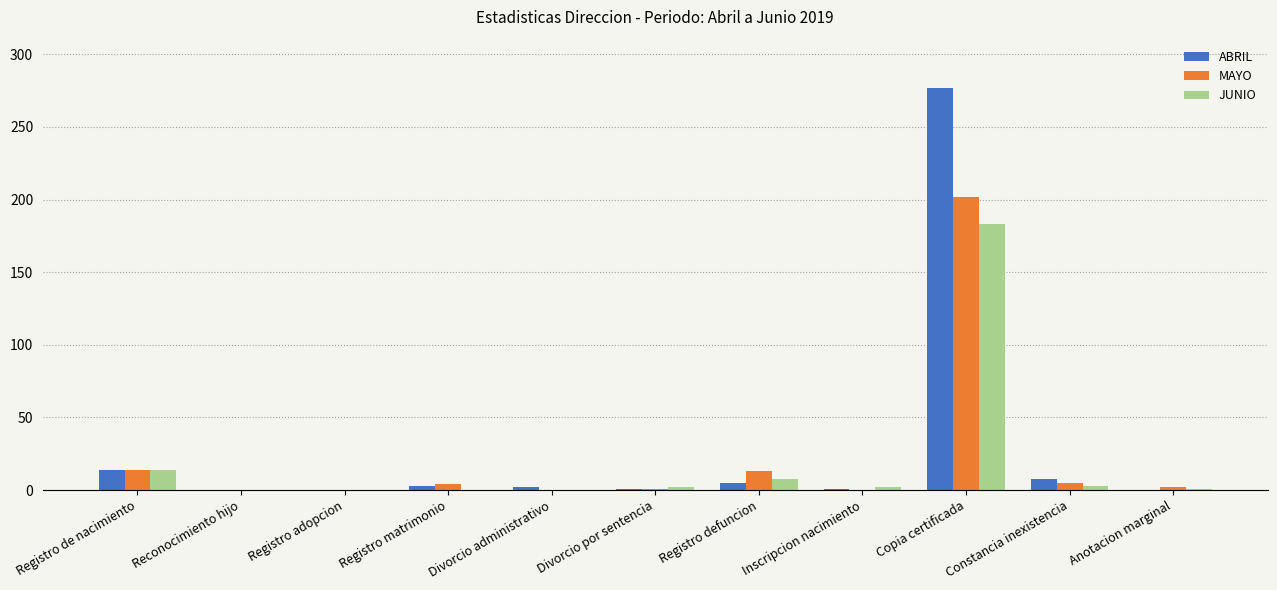

At which category does the chart reach its peak across all series?

Copia certificada